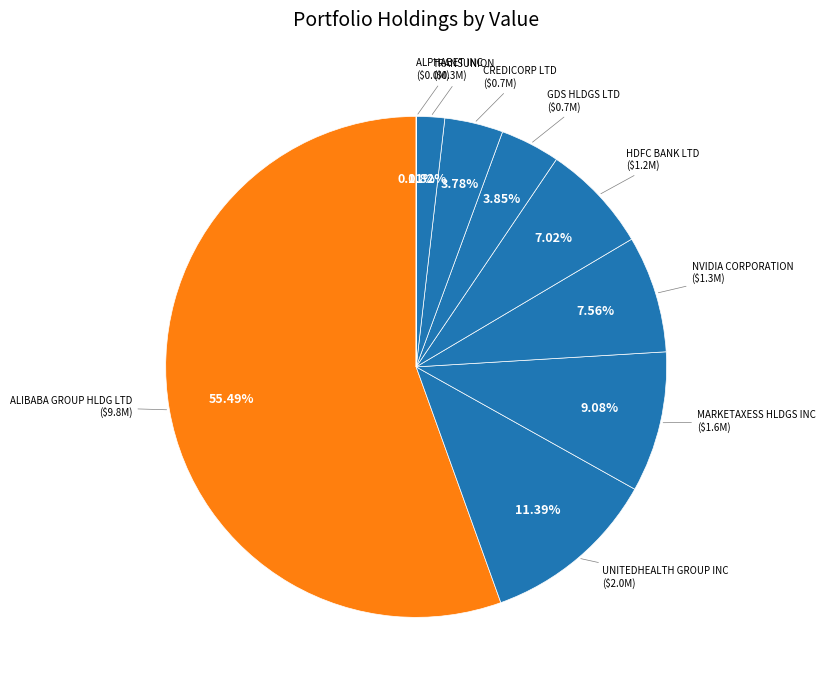

Is there any slice that represents more than half of the pie?

Yes